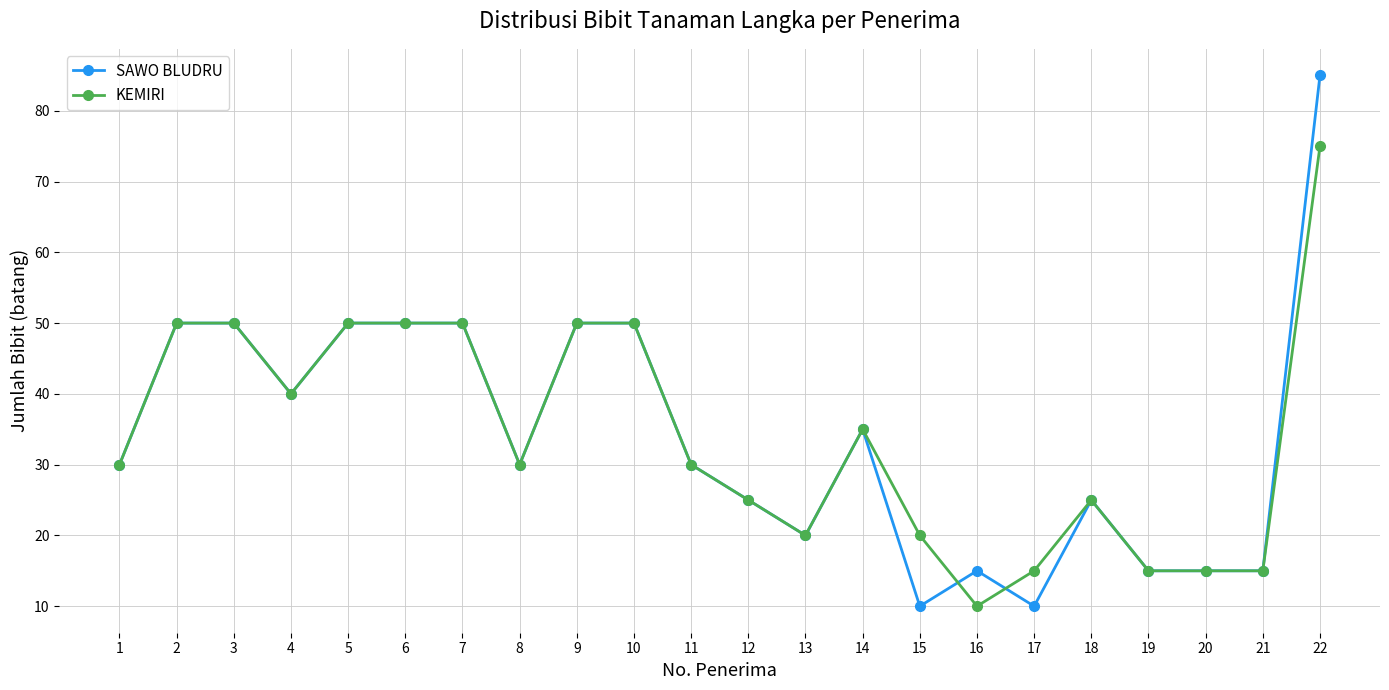

Reading left to right, list all the values displayed in this chart.

SAWO BLUDRU: 1=30	2=50	3=50	4=40	5=50	6=50	7=50	8=30	9=50	10=50	11=30	12=25	13=20	14=35	15=10	16=15	17=10	18=25	19=15	20=15	21=15	22=85
KEMIRI: 1=30	2=50	3=50	4=40	5=50	6=50	7=50	8=30	9=50	10=50	11=30	12=25	13=20	14=35	15=20	16=10	17=15	18=25	19=15	20=15	21=15	22=75